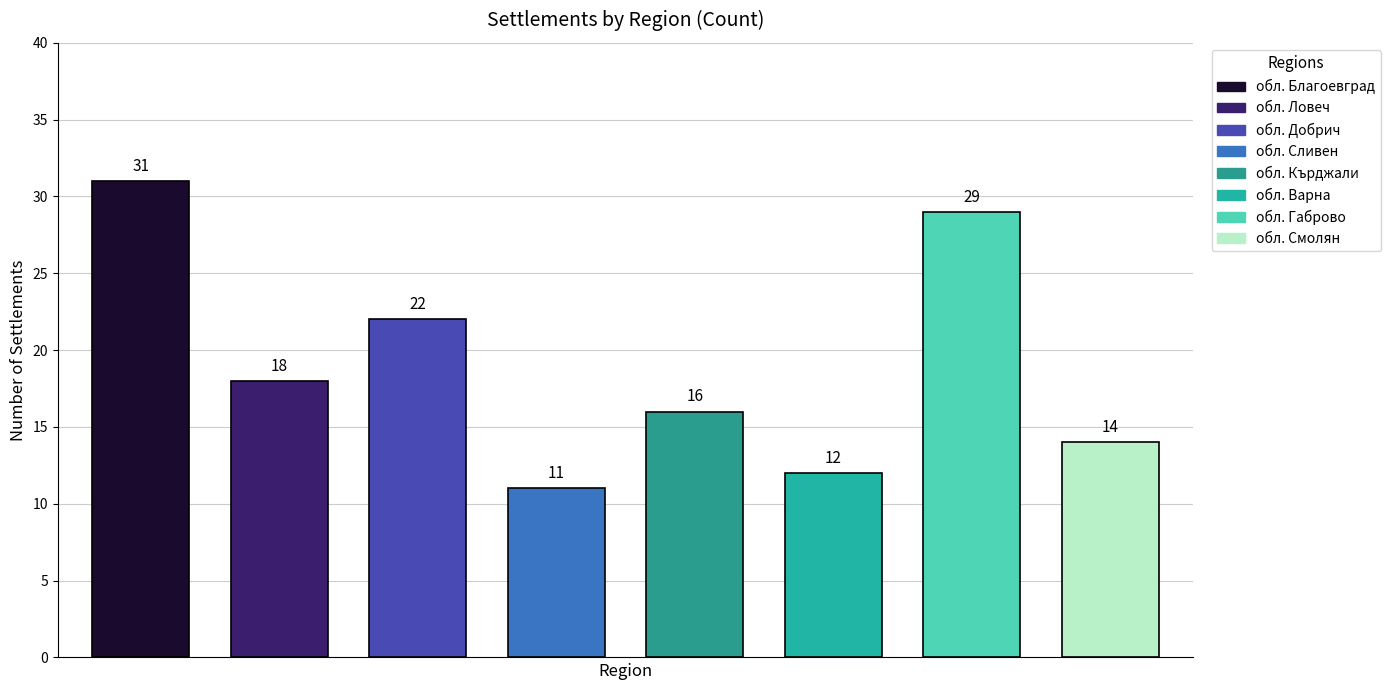

What is the maximum value shown in the chart?

31